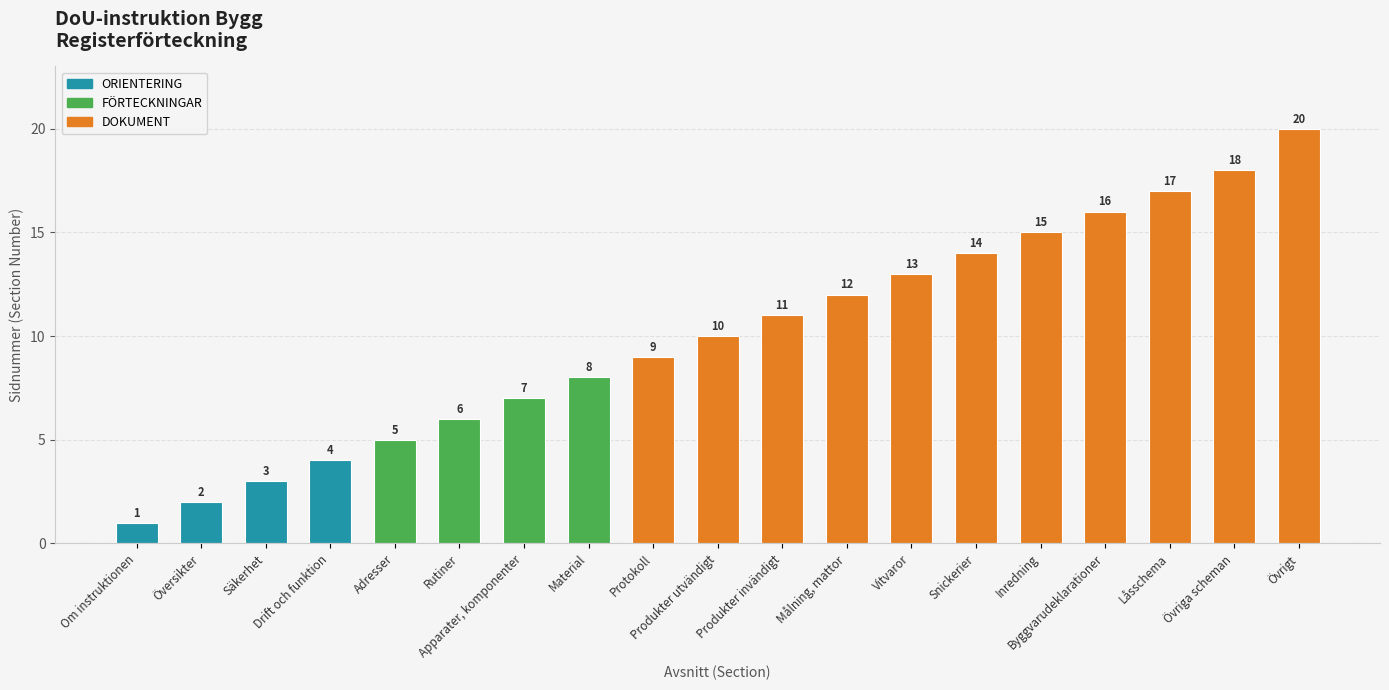

What position from the left is Byggvarudeklarationer?

16